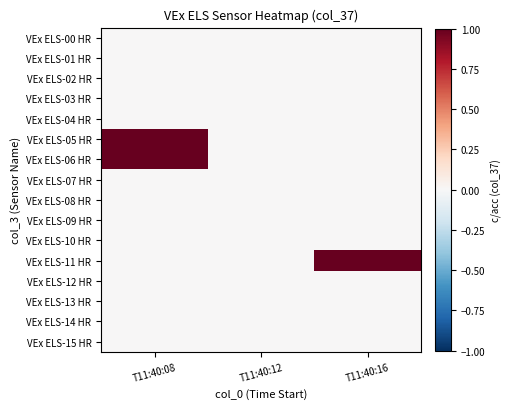

Which series has the largest total across all categories?

VEx ELS-05 HR